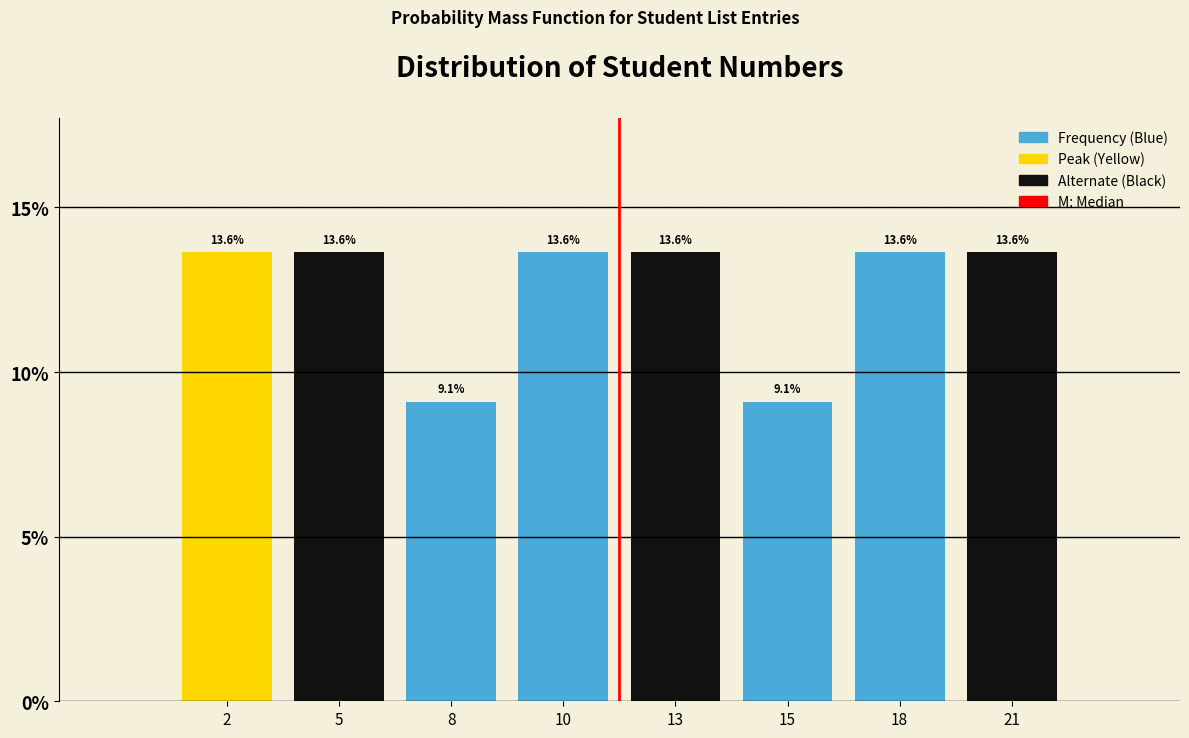

Reading left to right, transcribe all the data shown in this chart.

13.6	13.6	9.1	13.6	13.6	9.1	13.6	13.6